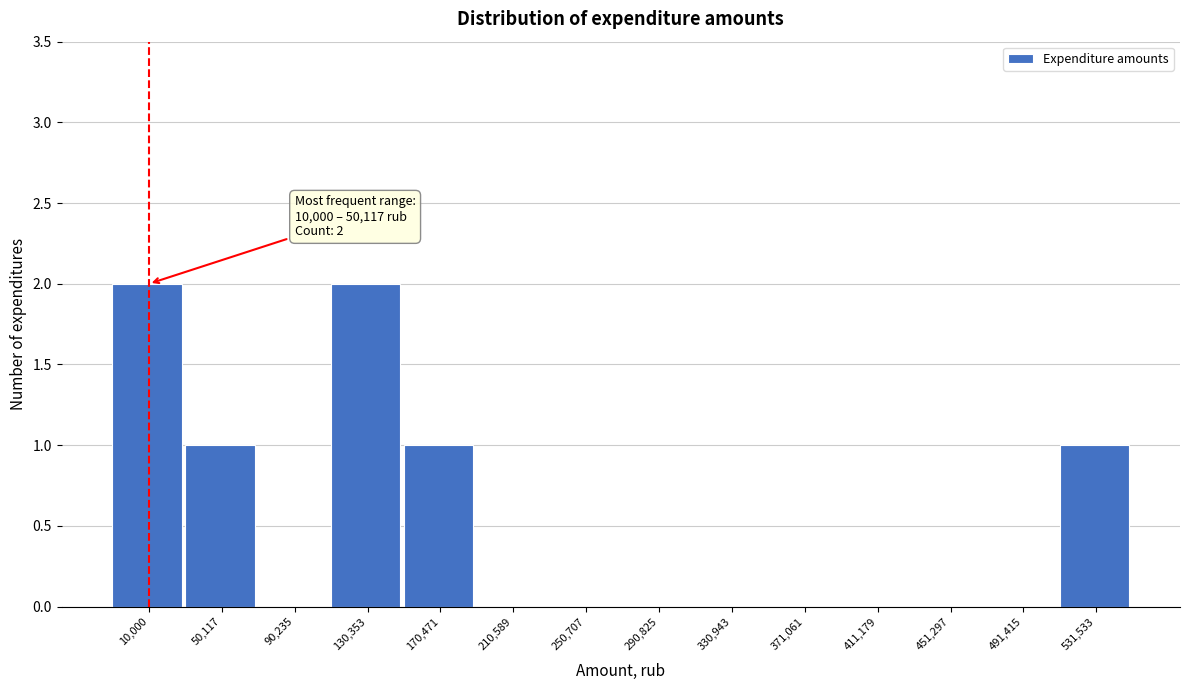

Reading left to right, extract all data points from this chart.

10,000=2	50,117=1	90,235=0	130,353=2	170,471=1	210,589=0	250,707=0	290,825=0	330,943=0	371,061=0	411,179=0	451,297=0	491,415=0	531,533=1